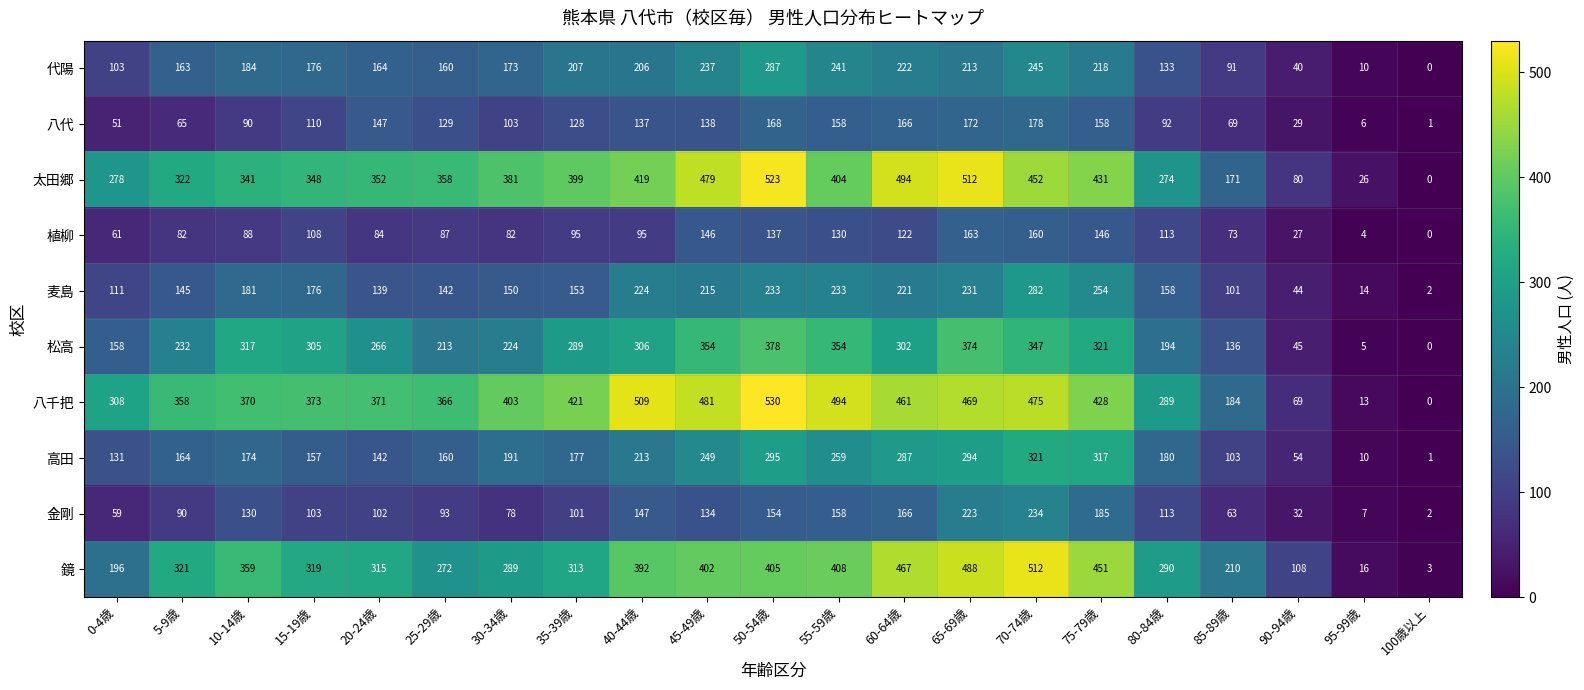

Between 55-59歳 and 65-69歳, which series saw the biggest shift?

太田郷